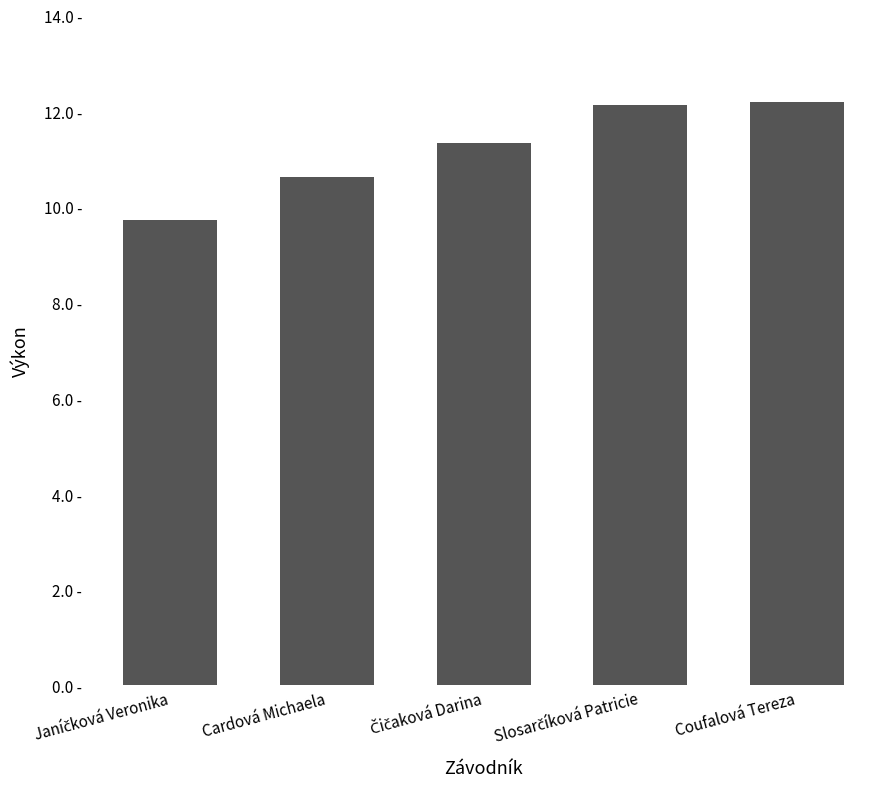

Rank the categories by value from lowest to highest.

Janíčková Veronika, Cardová Michaela, Čičaková Darina, Slosarčíková Patricie, Coufalová Tereza